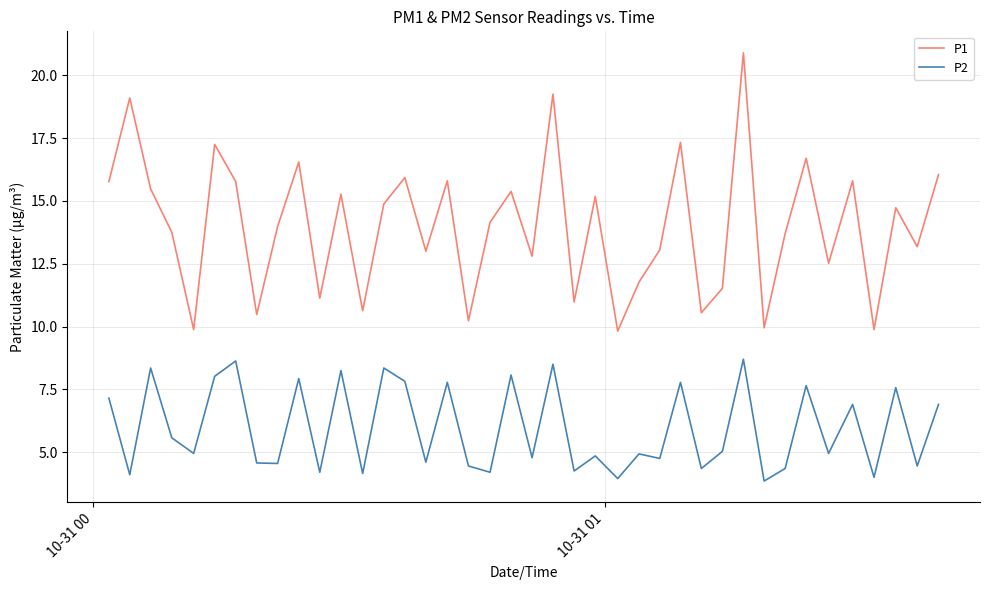

True or false: P1 and P2 cross at least once.

False